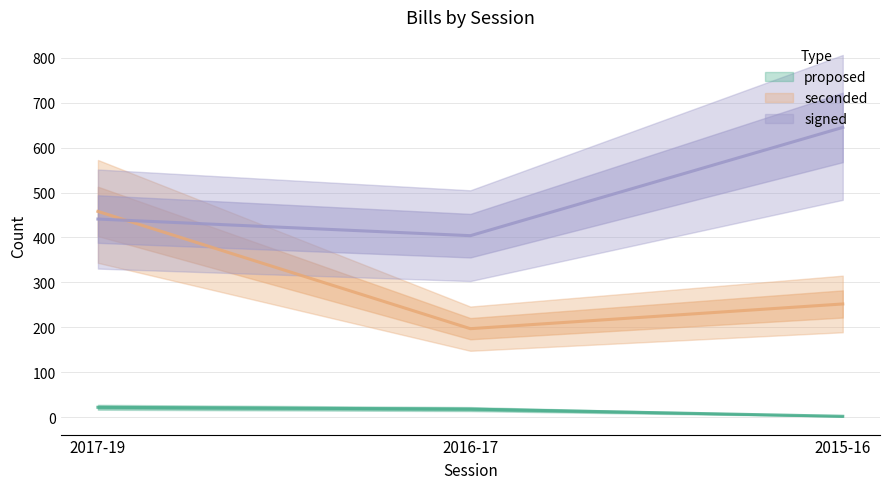

What position from the right is 2015-16?

1